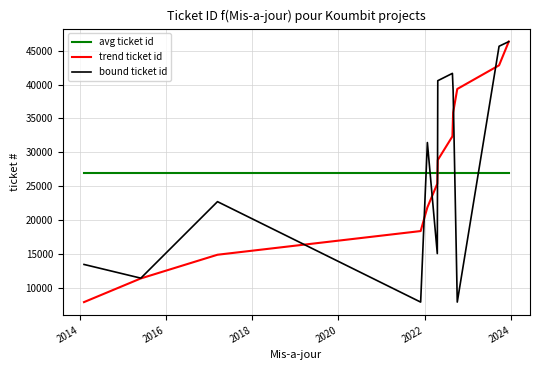

What is the greatest value displayed?

46341.0